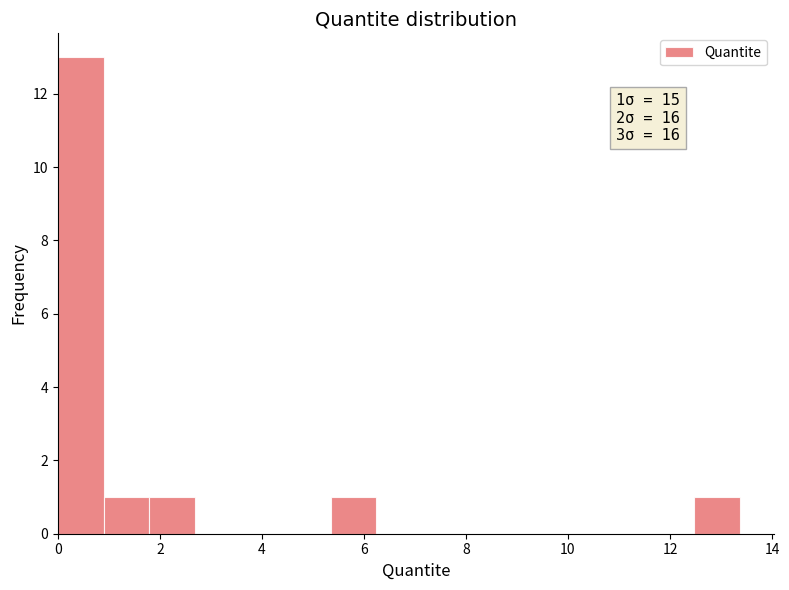

Over which range of the x-axis is the bar tallest?

0.0 to 1.0